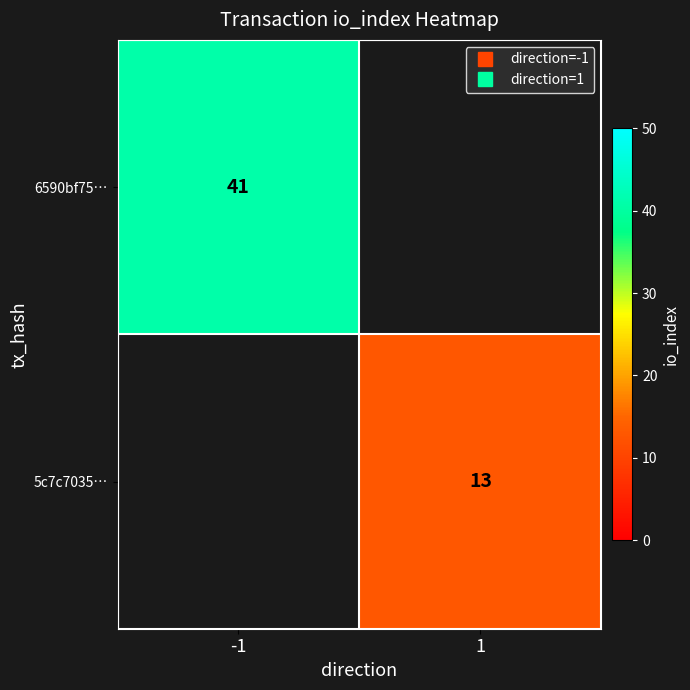

What is the greatest value displayed?

41.0